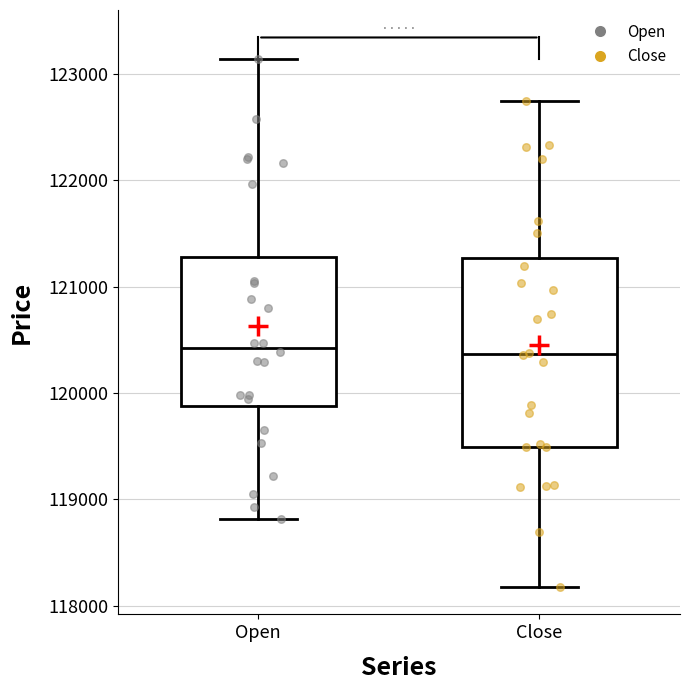

Which box is the tallest, from its lower edge to its upper edge?

Close